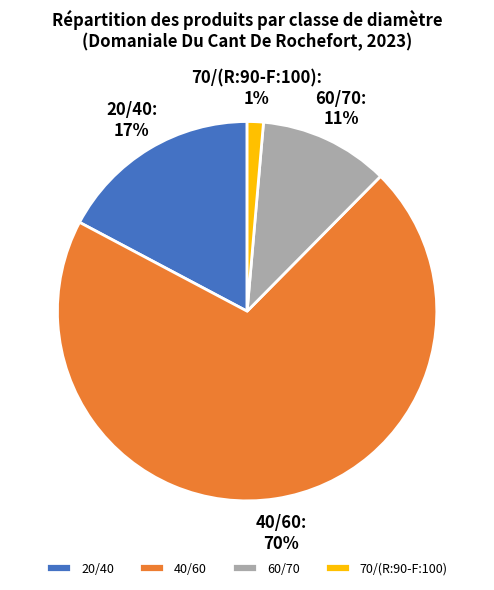

True or false: 70/(R:90-F:100) accounts for 11% of the total.

False